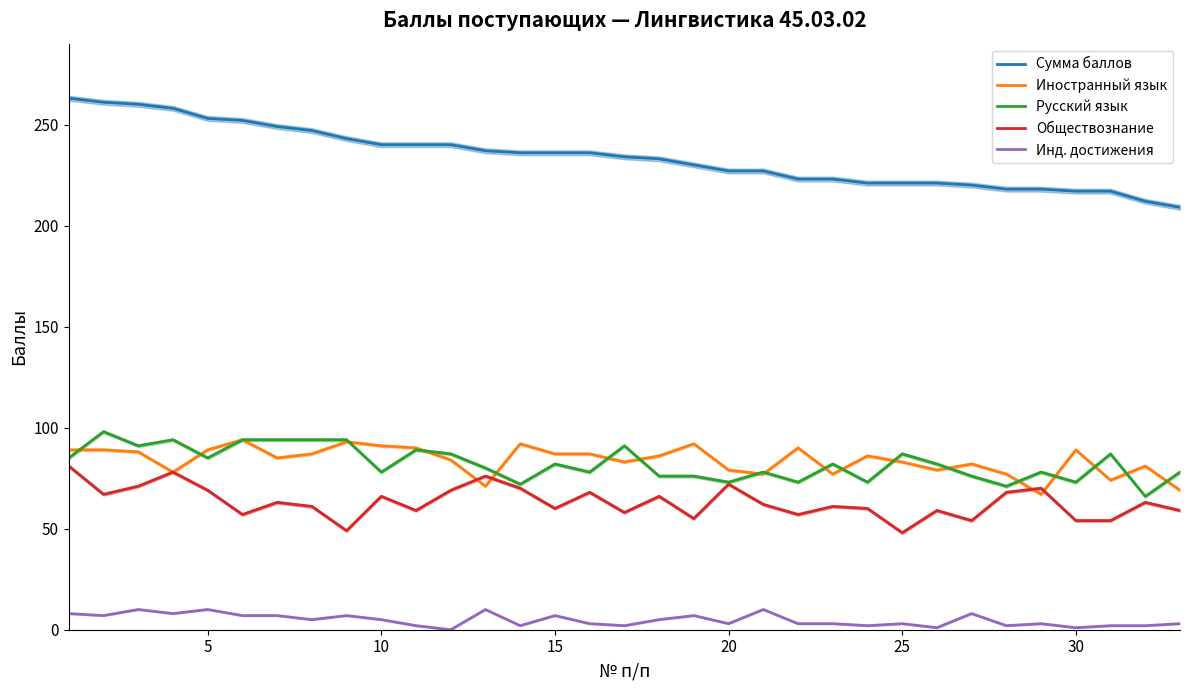

The Иностранный язык series shows 159 at 5. True or false?

False